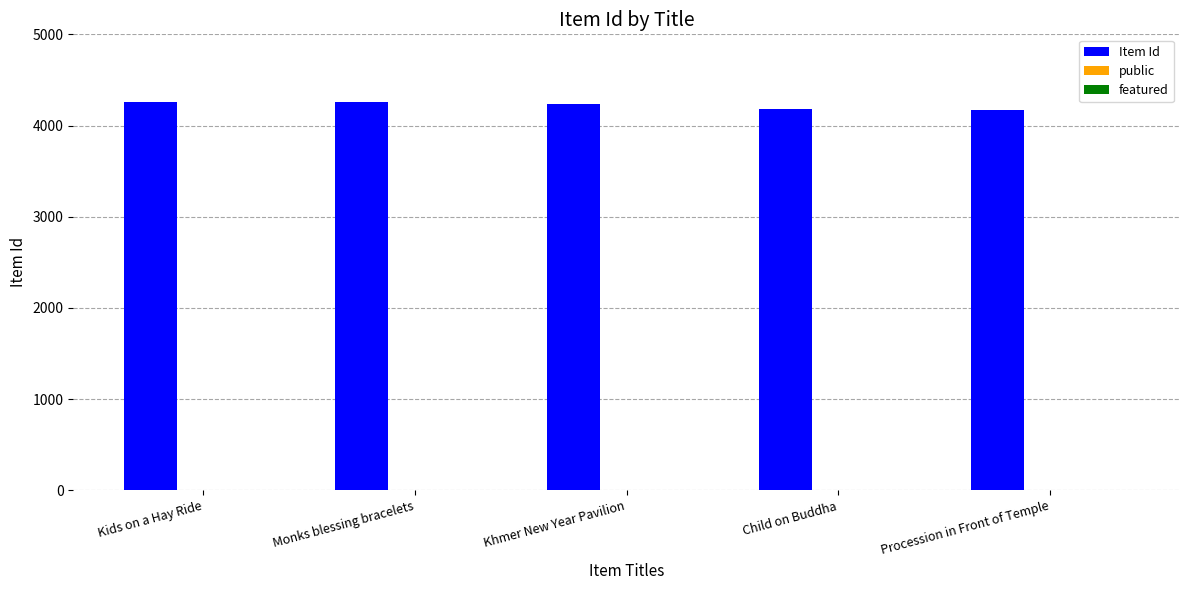

Count the number of categories in the chart.

5